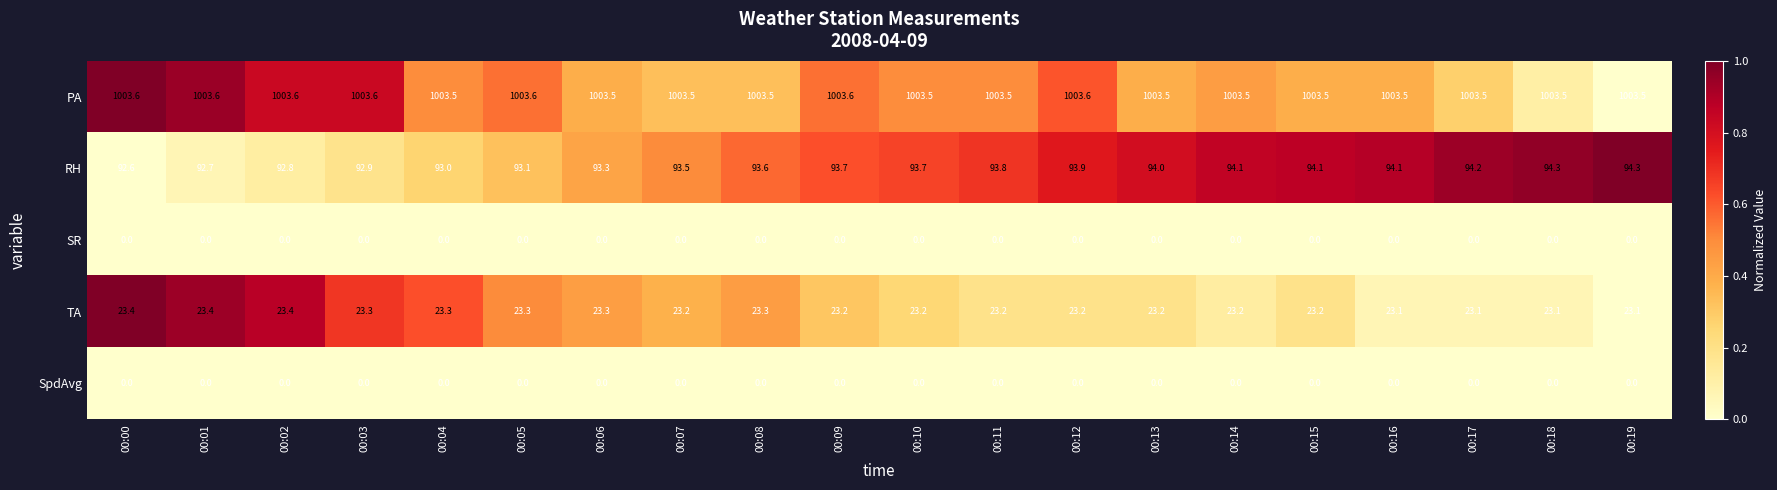

What is the maximum value shown in the chart?

1003.6